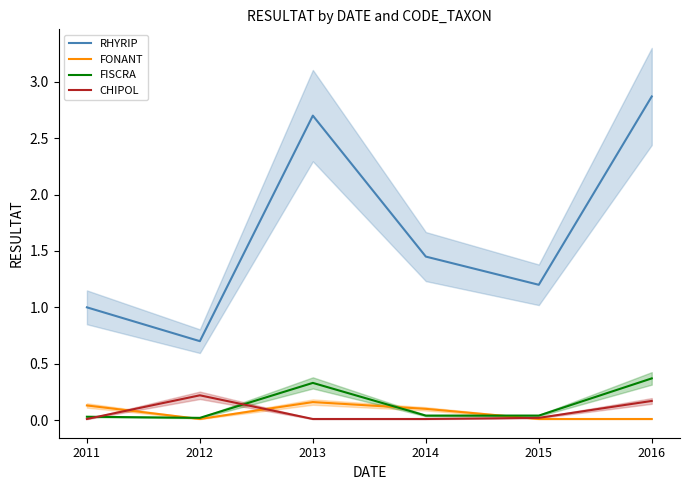

Is it true that CHIPOL equals 0.0 at 2015?

False